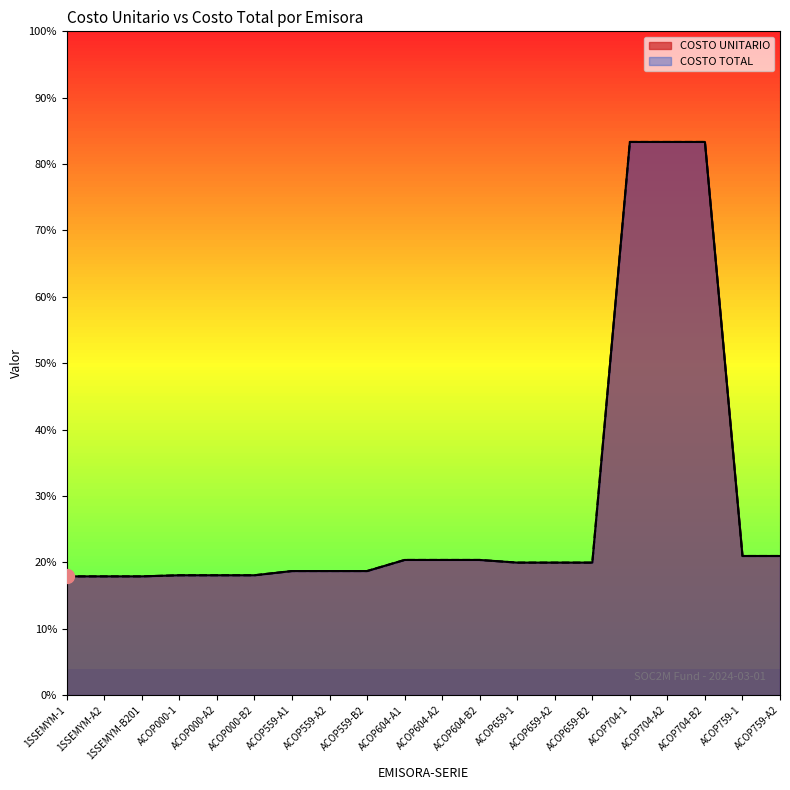

Reading left to right, what are all the values shown in this chart?

COSTO UNITARIO: 2.6	2.6	2.6	2.6	2.6	2.6	2.7	2.7	2.7	2.9	2.9	2.9	2.9	2.9	2.9	12.1	12.1	12.1	3.0	3.0
COSTO TOTAL: 2.6	2.6	2.6	2.6	2.6	2.6	2.7	2.7	2.7	2.9	2.9	2.9	2.9	2.9	2.9	12.1	12.1	12.1	3.0	3.0